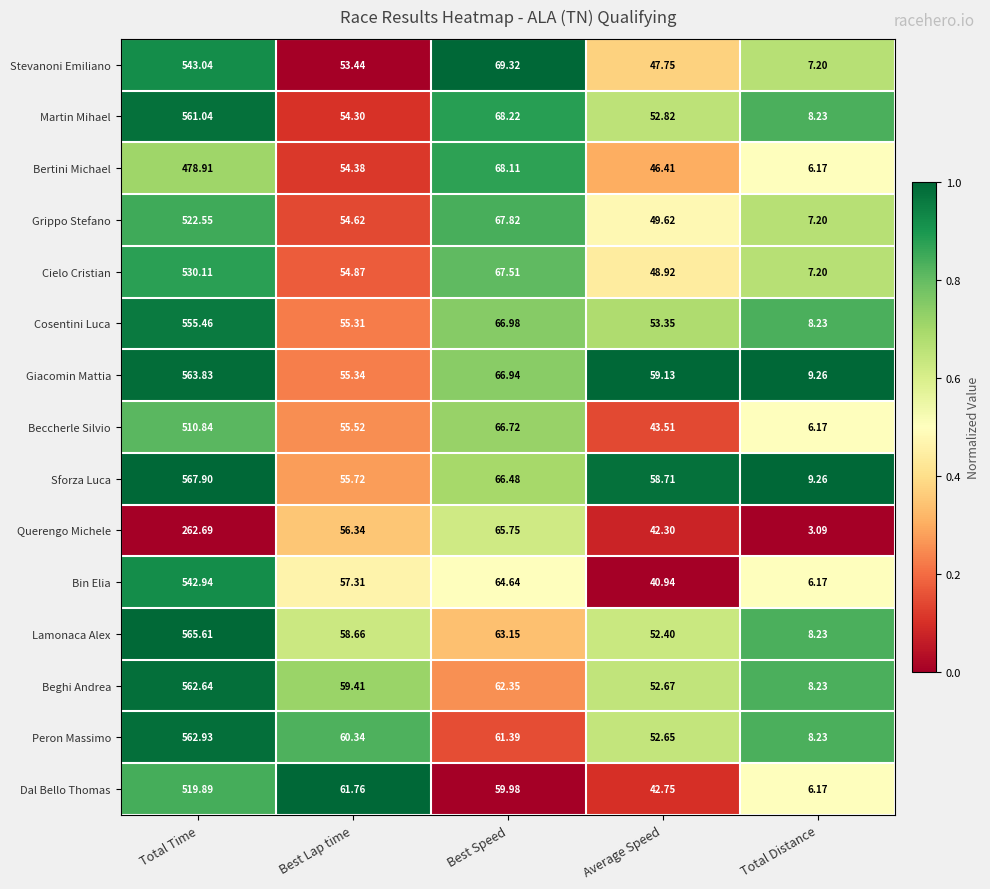

Which series changed the most between Best Speed and Average Speed?

Bin Elia